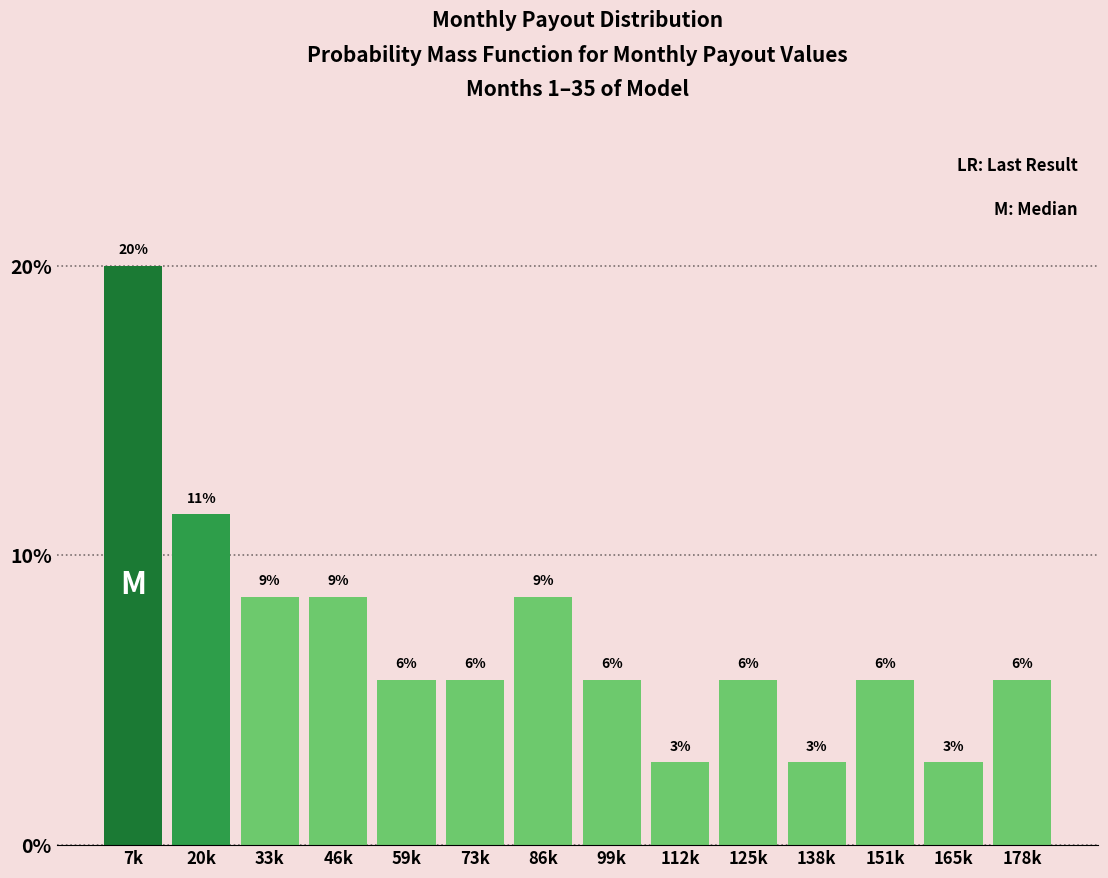

How many bars are there in total?

14